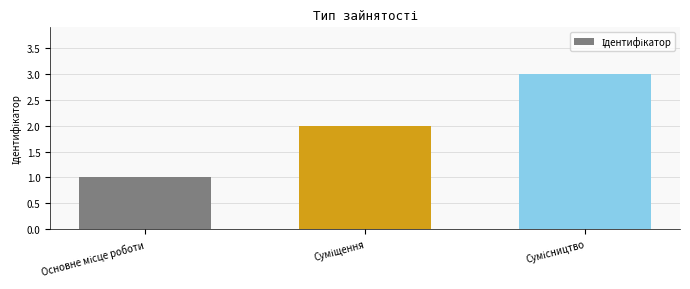

Reading left to right, list all the values displayed in this chart.

1	2	3